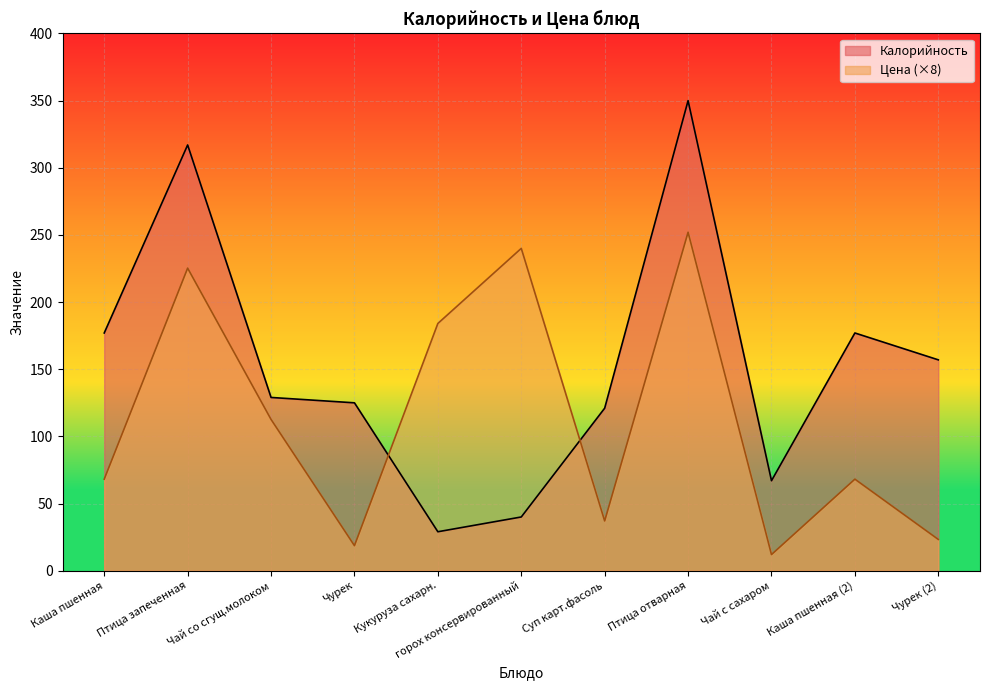

Which series ends up on top after the final intersection of Цена and Калорийность?

Калорийность